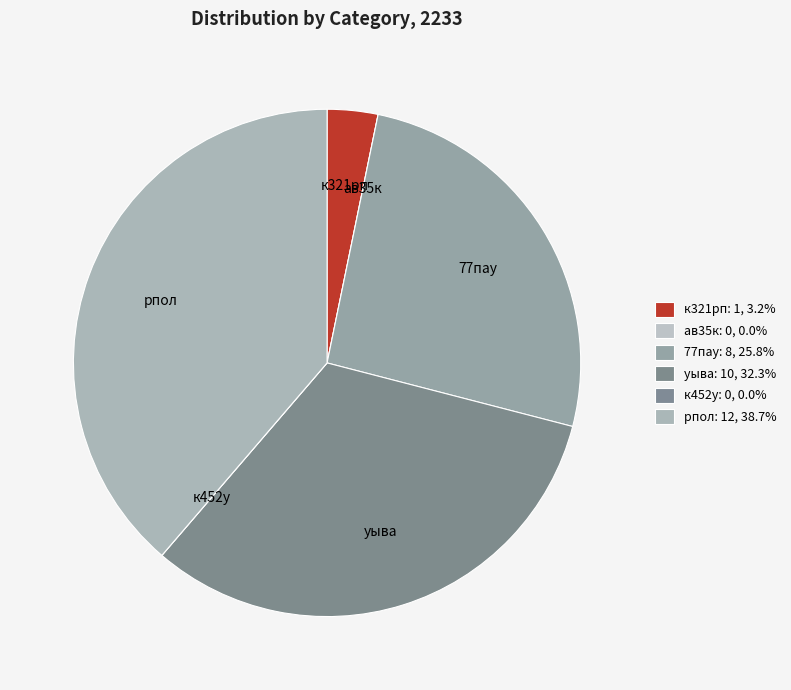

Does к321рп represent more than half of the total?

No